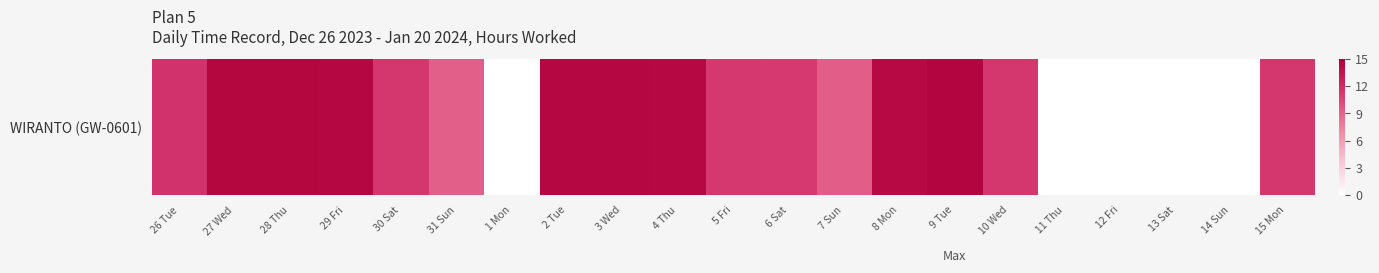

What is the difference between the second highest and second lowest values?

14.5